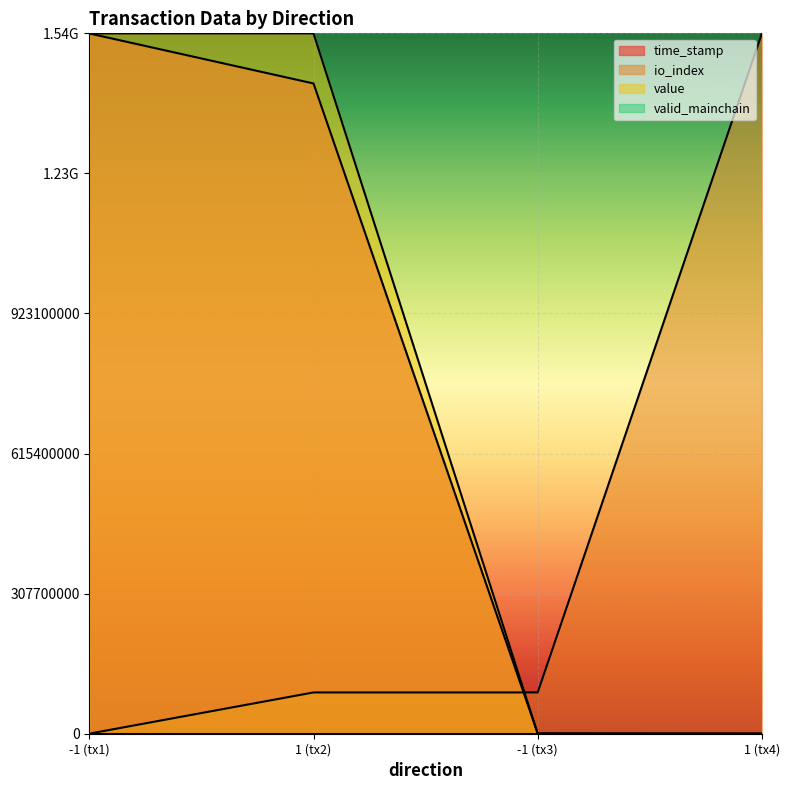

Is the value of io_index at 1 greater than the value of time_stamp at 1?

No